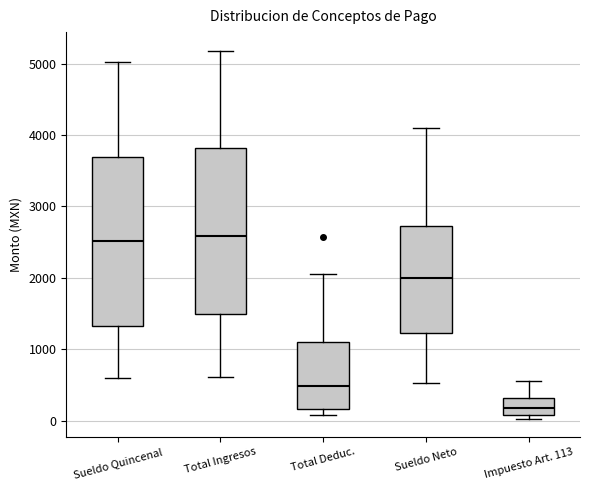

Reading left to right, transcribe this box plot: for each box, give where its median line is, the range the box spans, and where its two whiskers end, as read against the y-axis. The values are not printed on the chart, so give them approximately, as read against the axis.

Sueldo Quincenal: median 2500, box 1300 to 3700, whiskers 600 to 5000
Total Ingresos: median 2600, box 1500 to 3800, whiskers 600 to 5200
Total Deduc.: median 500, box 200 to 1100, whiskers 100 to 2100
Sueldo Neto: median 2000, box 1200 to 2700, whiskers 500 to 4100
Impuesto Art. 113: median 200, box 100 to 300, whiskers 0 to 600